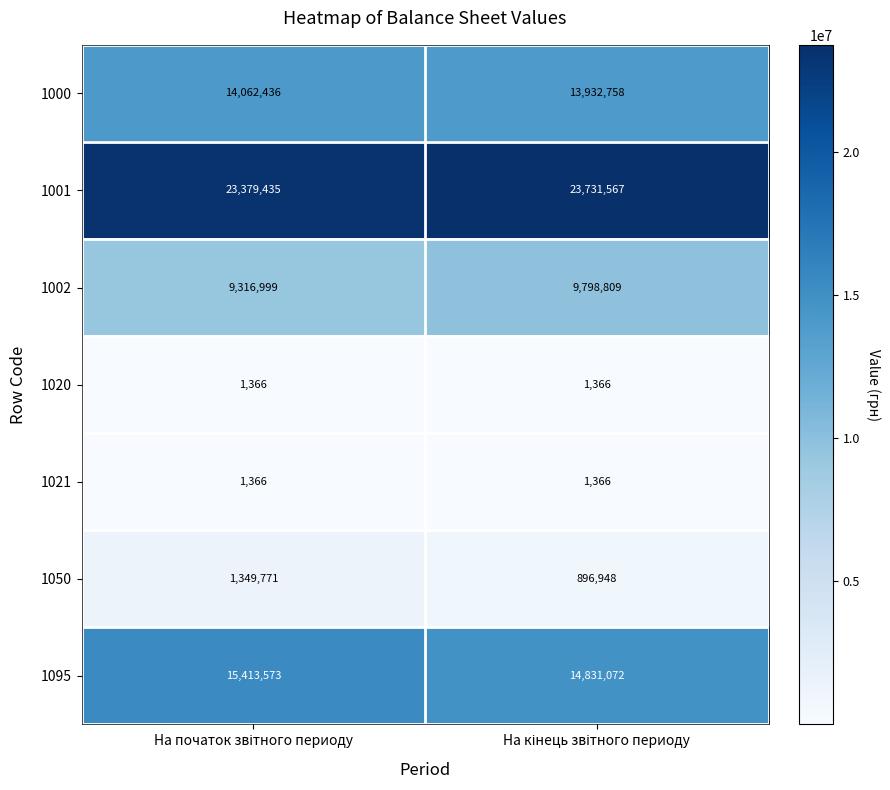

Reading left to right, what are all the values shown in this chart?

1000: 14062436	13932758
1001: 23379435	23731567
1002: 9316999	9798809
1020: 1366	1366
1021: 1366	1366
1050: 1349771	896948
1095: 15413573	14831072